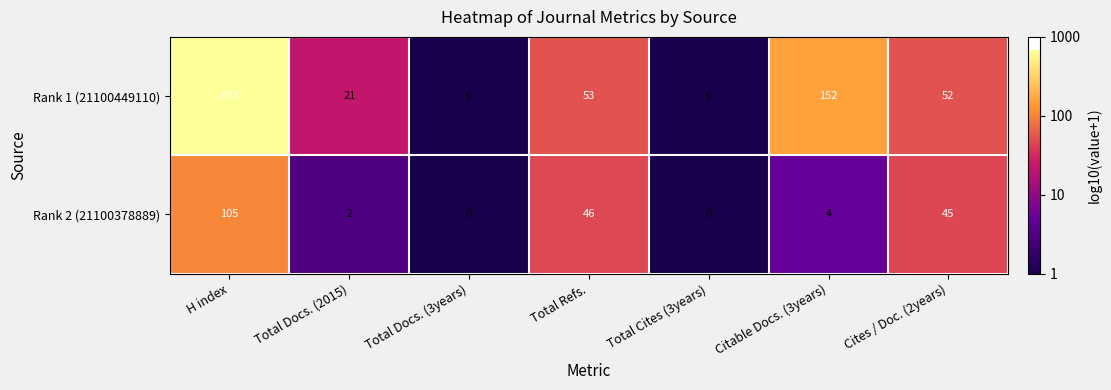

At which label does Rank 2 (21100378889) reach its peak?

H index